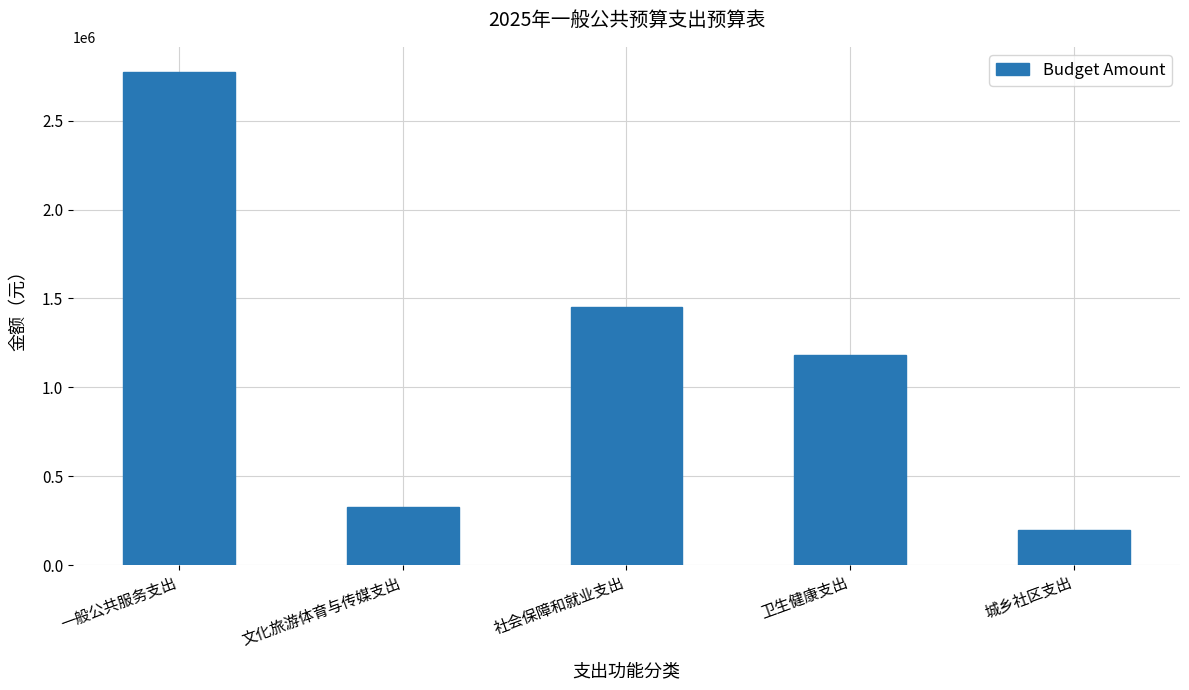

Reading left to right, extract all data points from this chart.

2777307	325260	1454646	1181220	197146